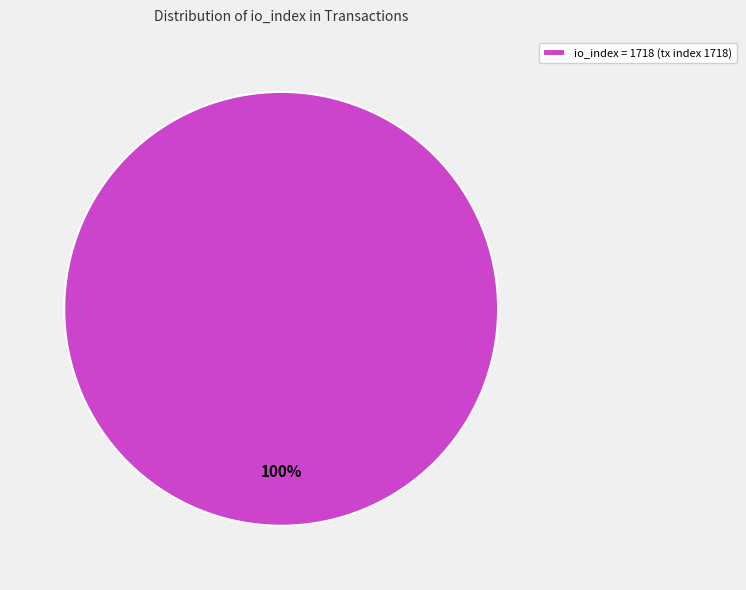

Which category accounts for the majority?

io_index = 1718 (tx index 1718)